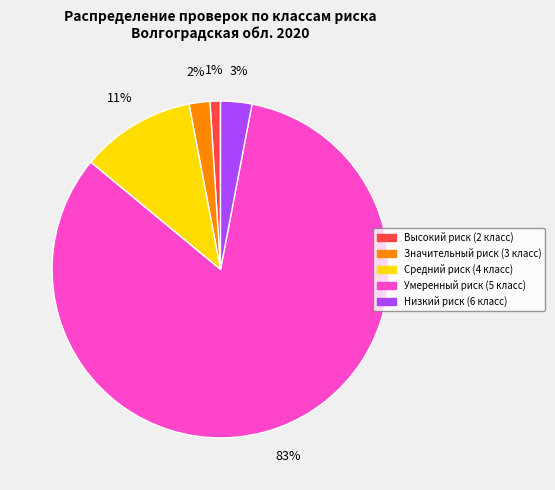

Between Высокий риск (2 класс) and Средний риск (4 класс), which is larger?

Средний риск (4 класс)